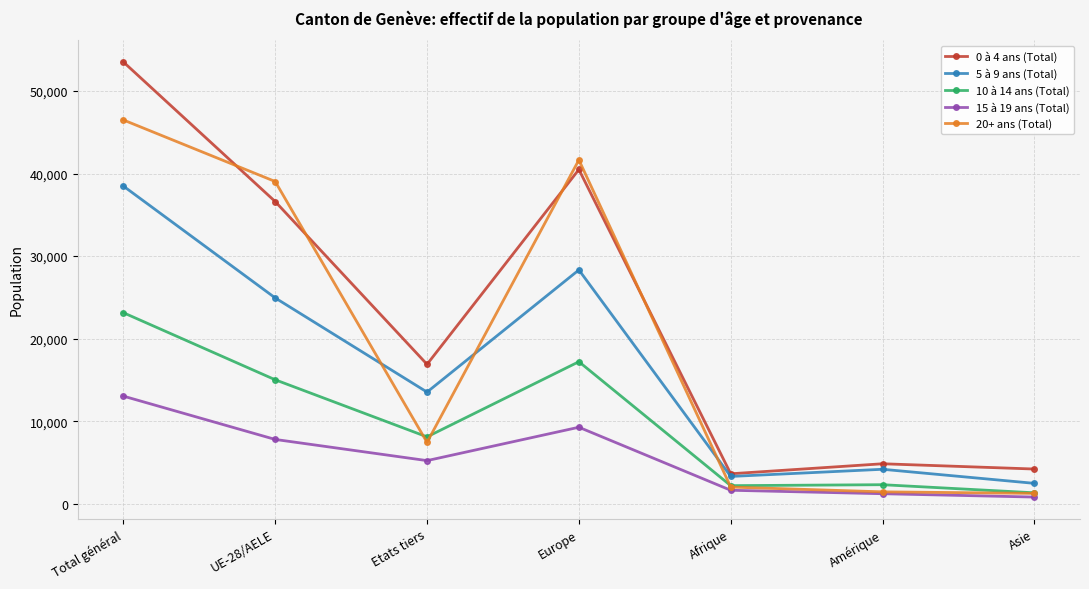

The value of 20+ ans (Total) at Europe is 56025. True or false?

False